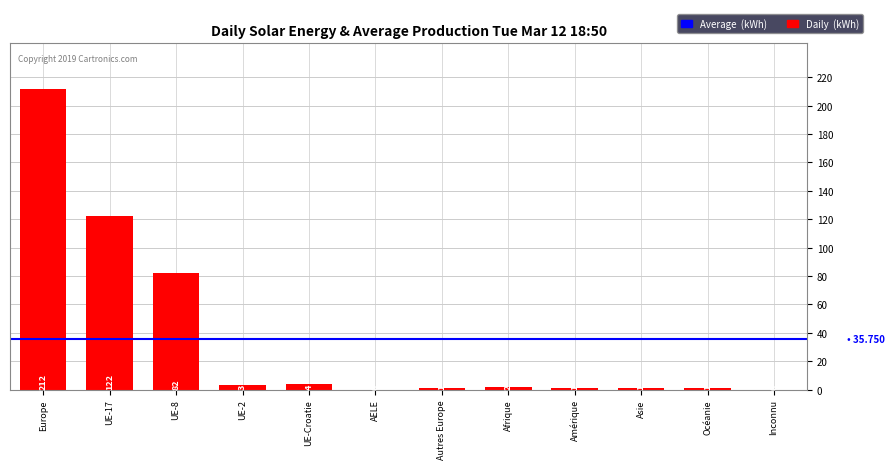

What is the greatest value displayed?

212